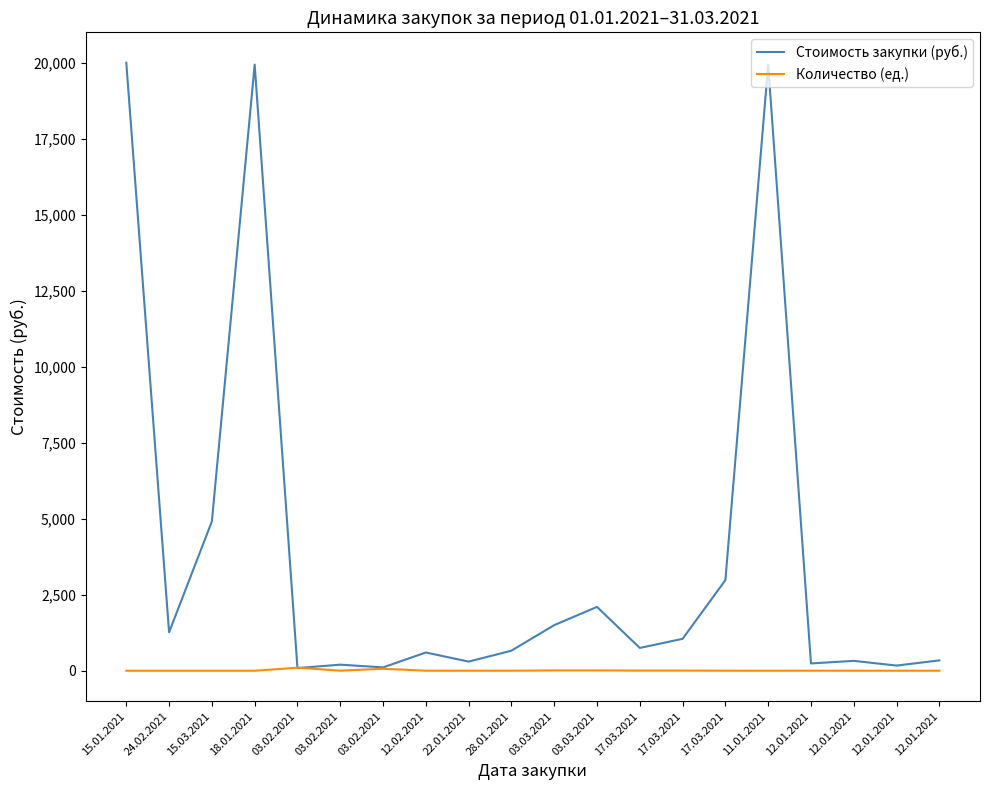

How many lines are shown in the chart?

2